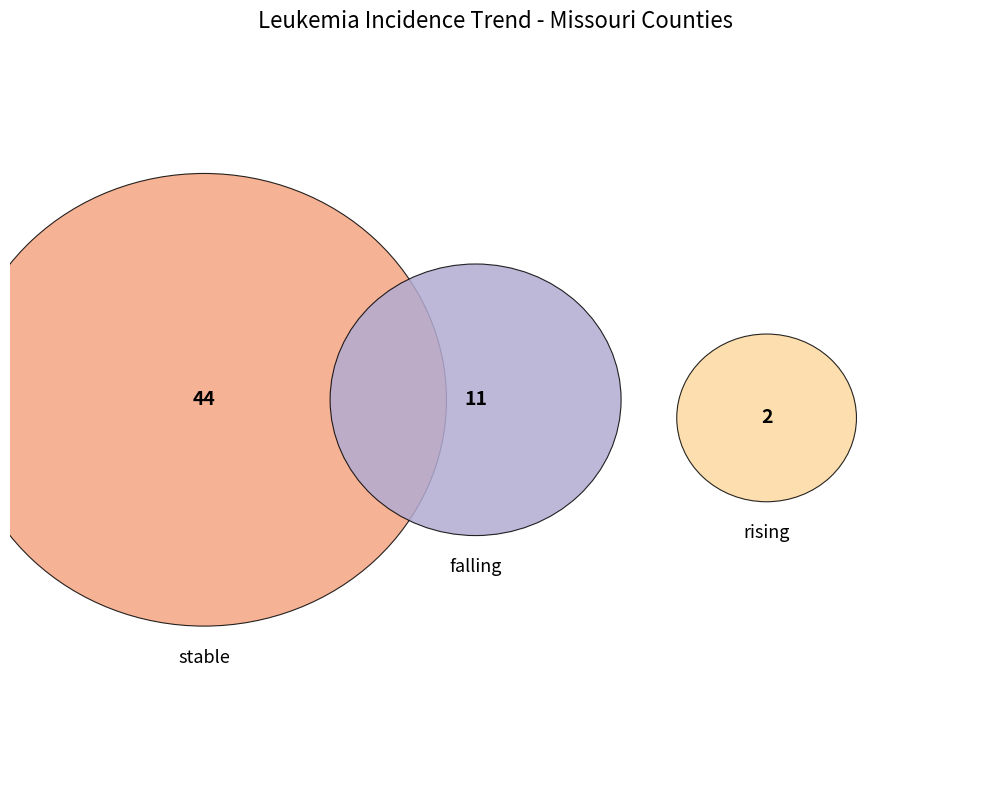

What is the change in value from falling to rising?

-9